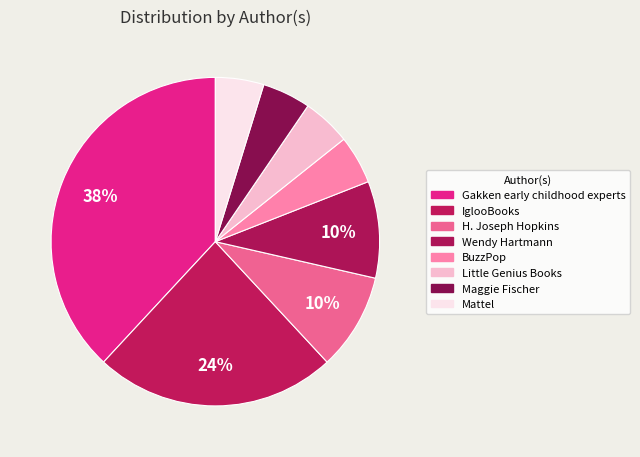

Count the number of slices in the pie.

8